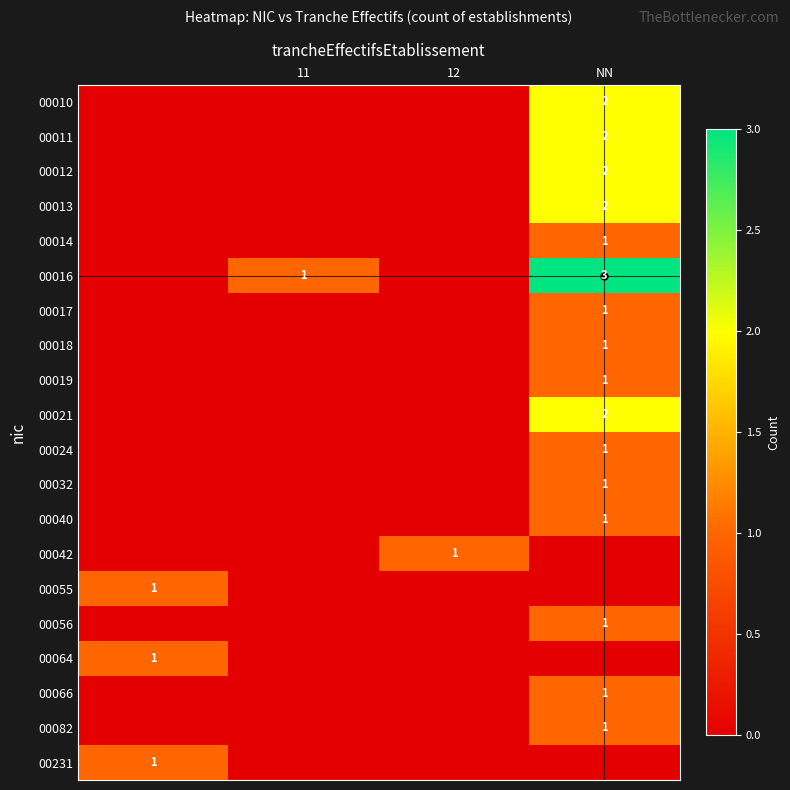

The value of 00016 at 11 is 0. True or false?

False